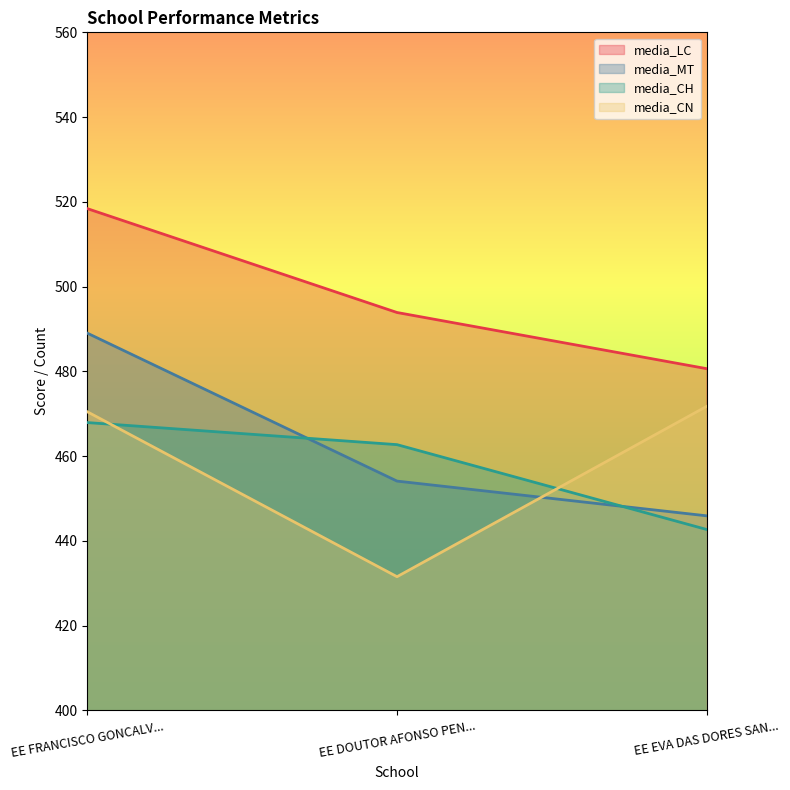

What is the difference between the maximum and minimum values in the media_MT series?

43.1